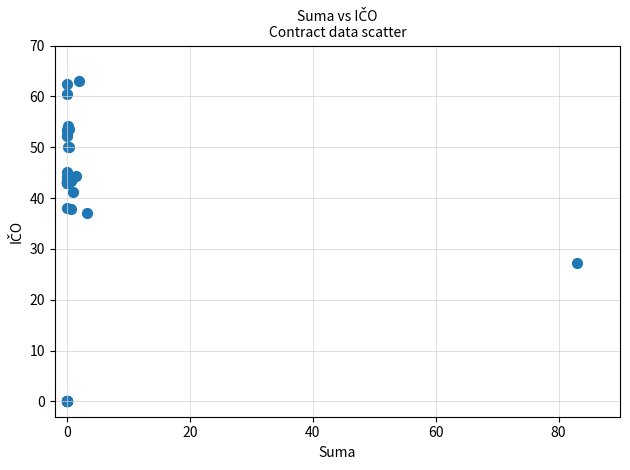

What Y value in the scatter plot is closest to 31?

27.2